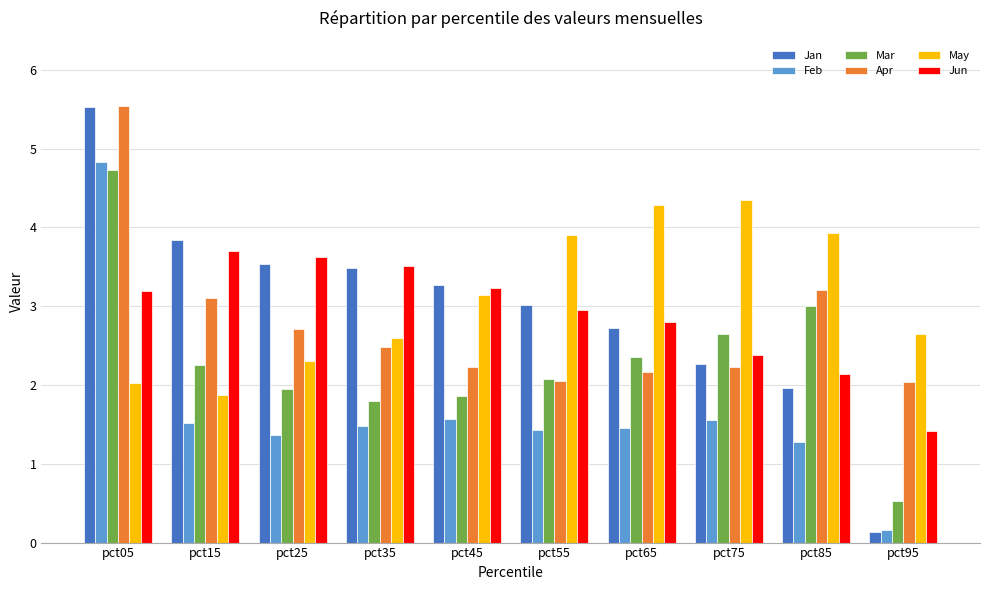

What is the difference between the Mar values at pct05 and pct75?

2.1